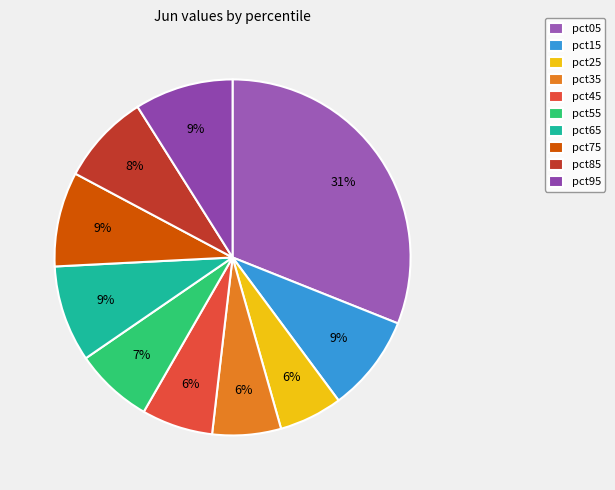

Which category has the biggest portion of the pie?

pct05